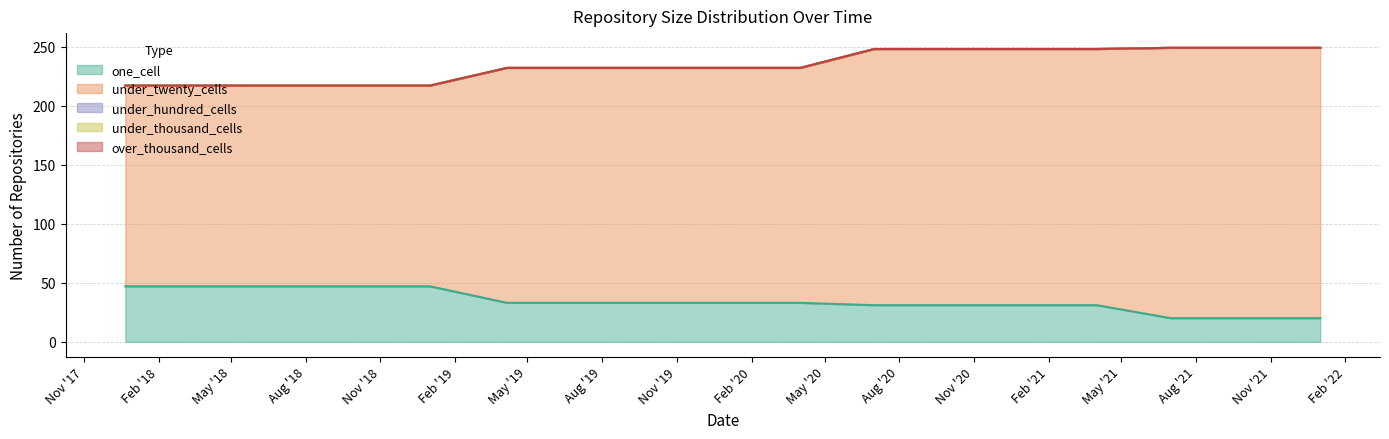

True or false: under_hundred_cells has a value of 0 at 2022-01-01.

True